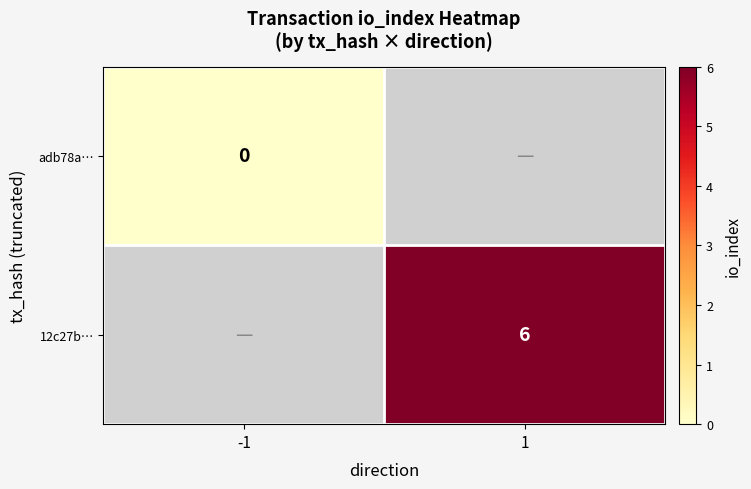

The value of 12c27b… at 1 is 4. True or false?

False